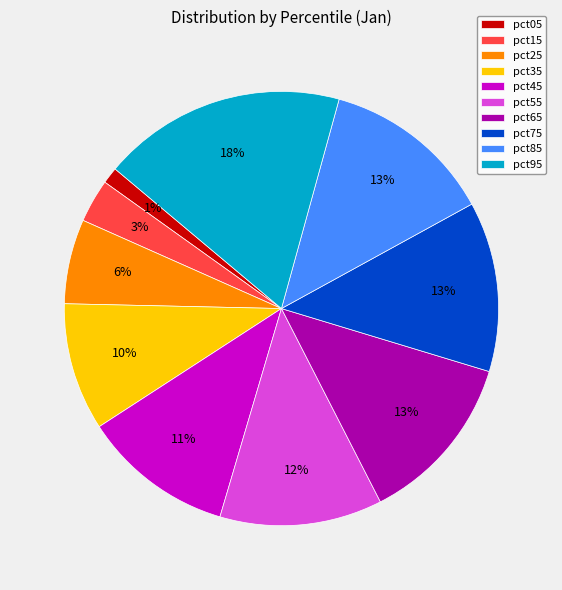

Which category has the biggest portion of the pie?

pct95